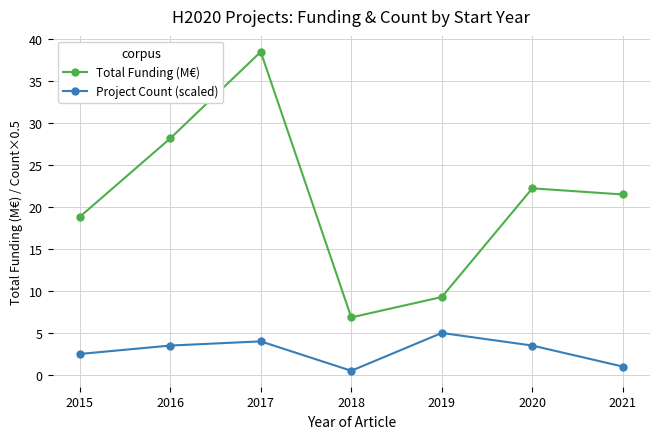

Rank the series at 2019 from highest to lowest value.

Total Funding (M€), Project Count (scaled)